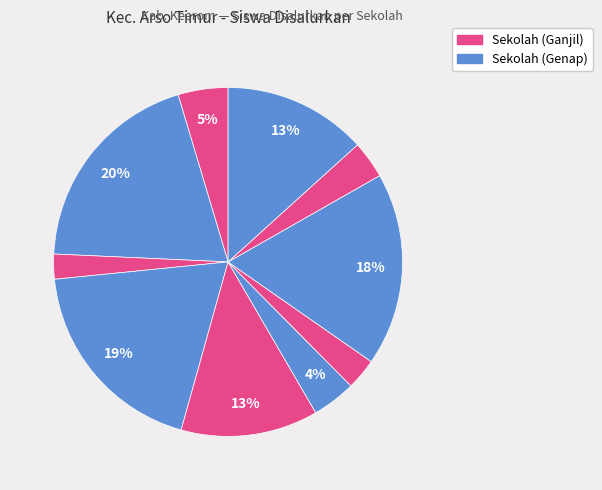

How many segments does this pie chart have?

10